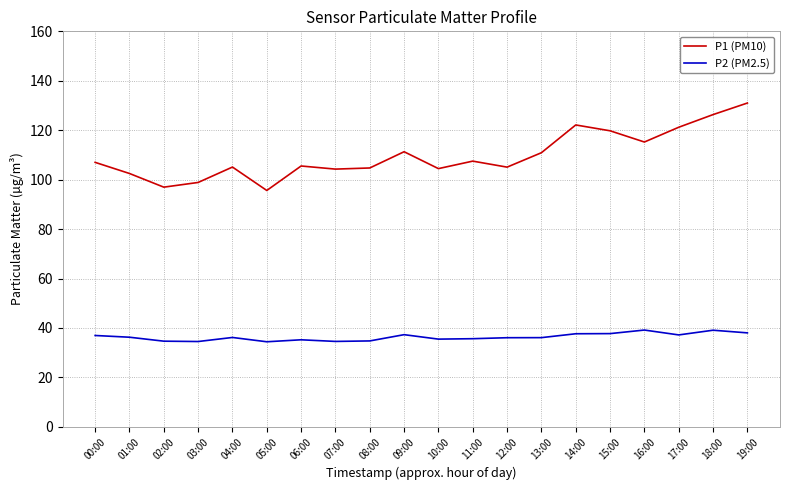

The value of P1 (PM10) at 01:00 is 102.5. True or false?

True